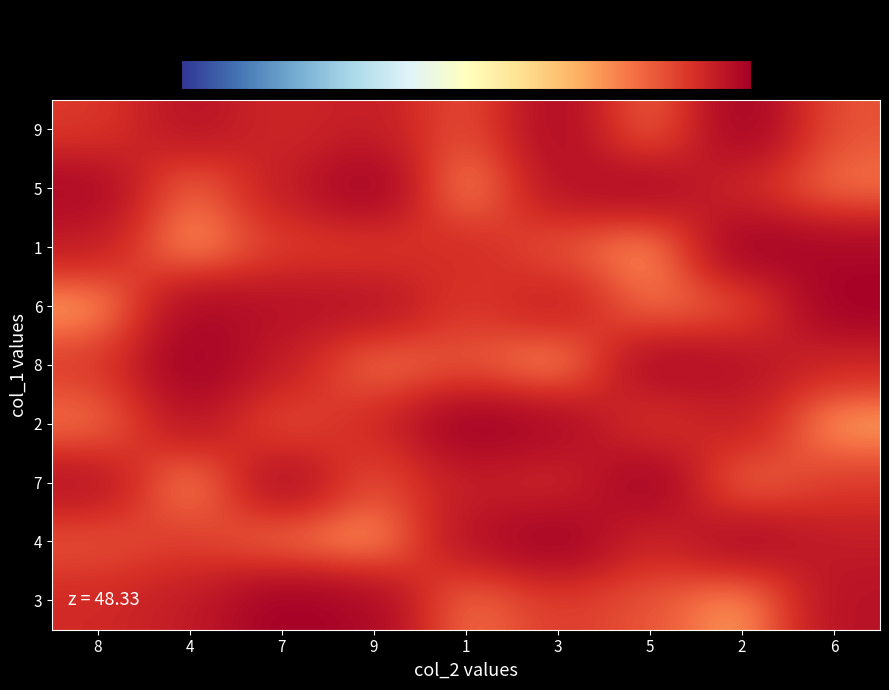

Which has a higher value, 9 or 8?

9